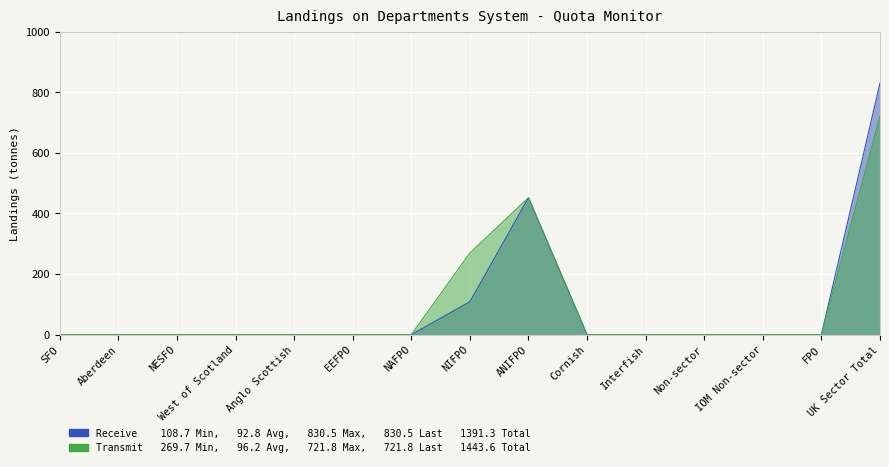

Rank the series by their average value, from lowest to highest.

Receive, Transmit